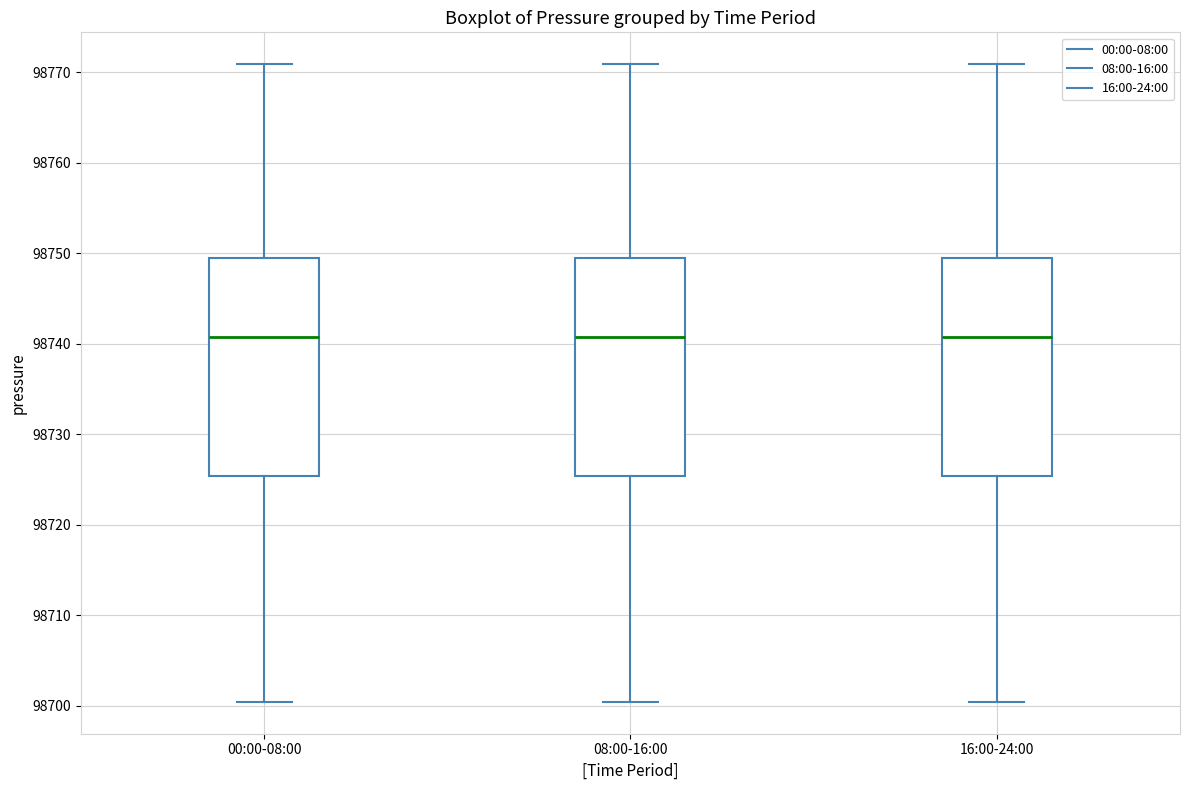

Where is the lower edge of the box for 16:00-24:00 on the y-axis? The values are not printed on the chart, so give them approximately, as read against the axis.

98725